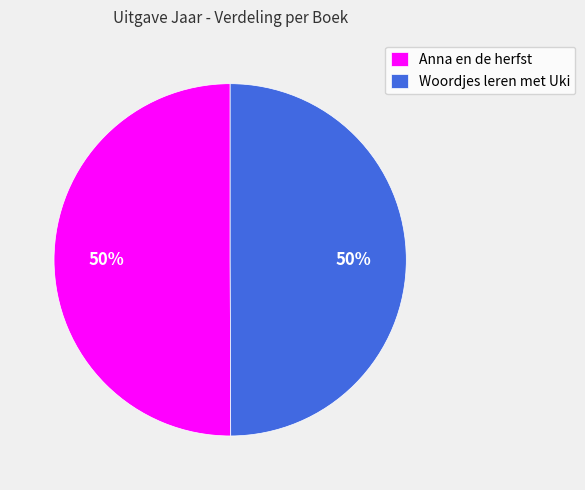

To the nearest percent, what portion does Anna en de herfst represent?

50%